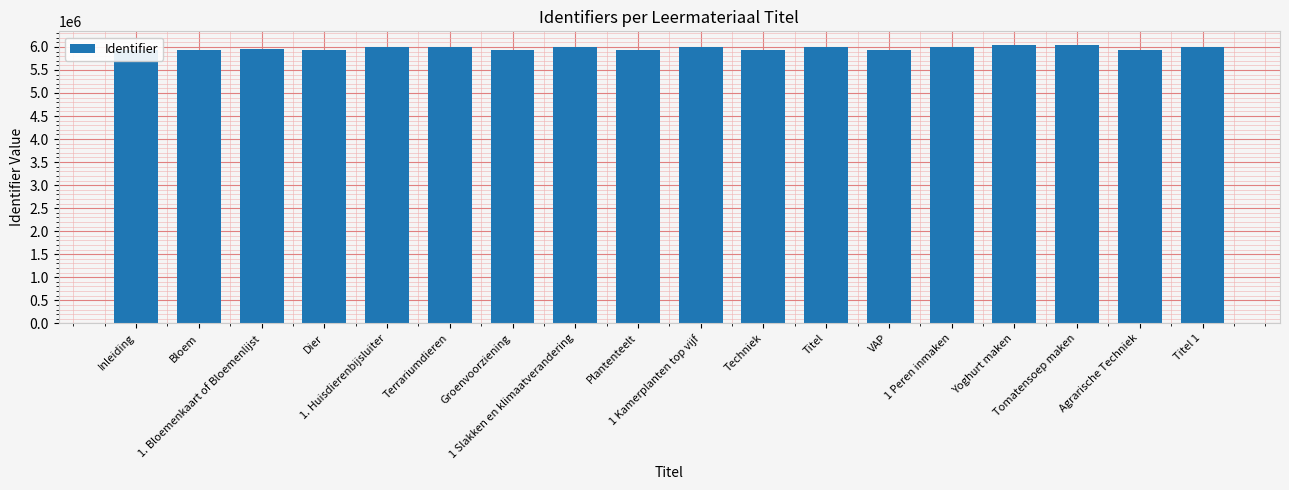

What is the smallest value displayed?

5940008